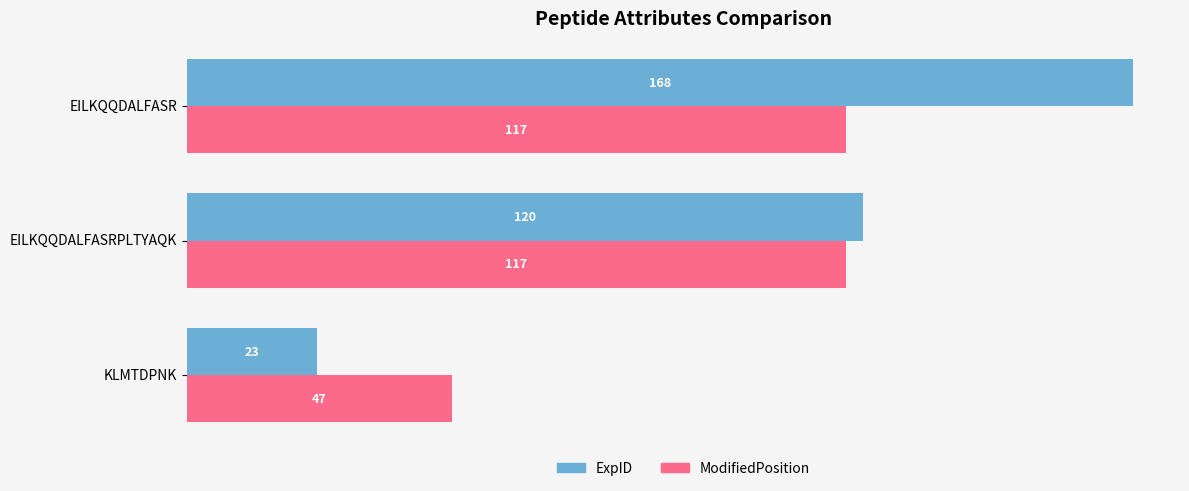

How many data points in ExpID are less than 120?

1